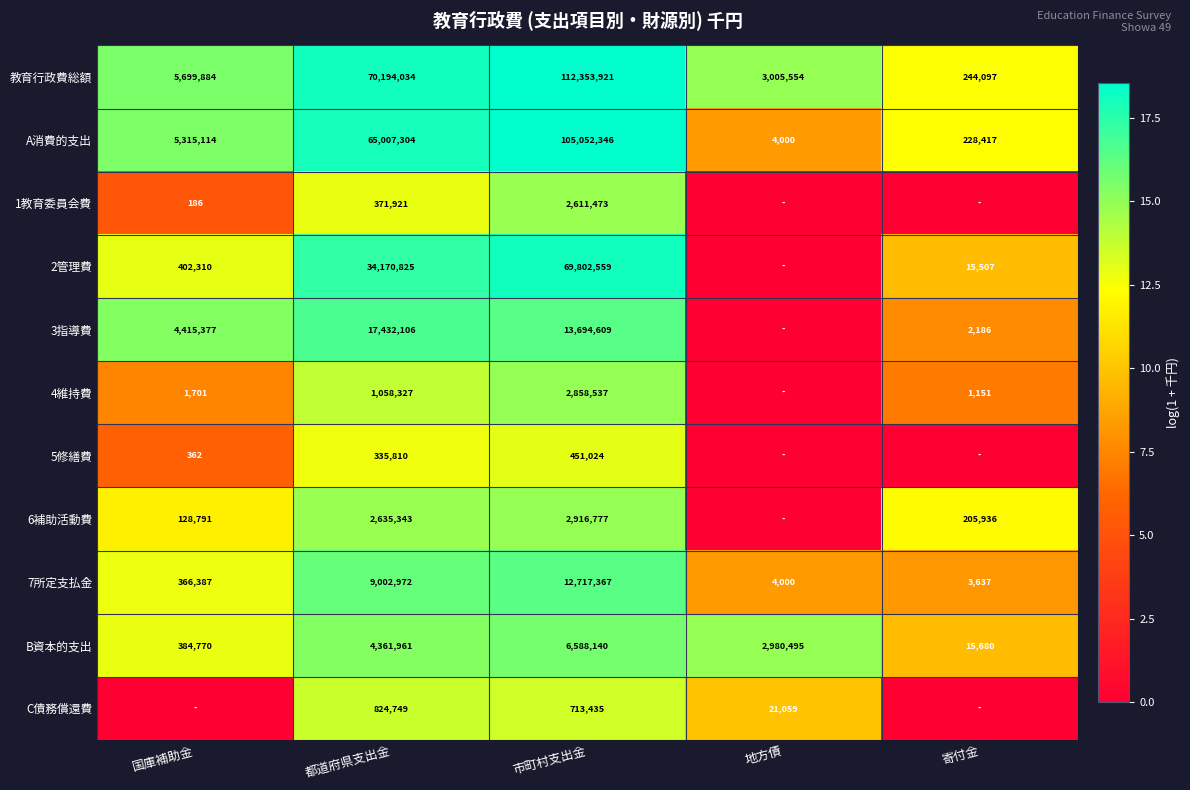

List the labels in order of B資本的支出 value, smallest first.

寄付金, 国庫補助金, 地方債, 都道府県支出金, 市町村支出金